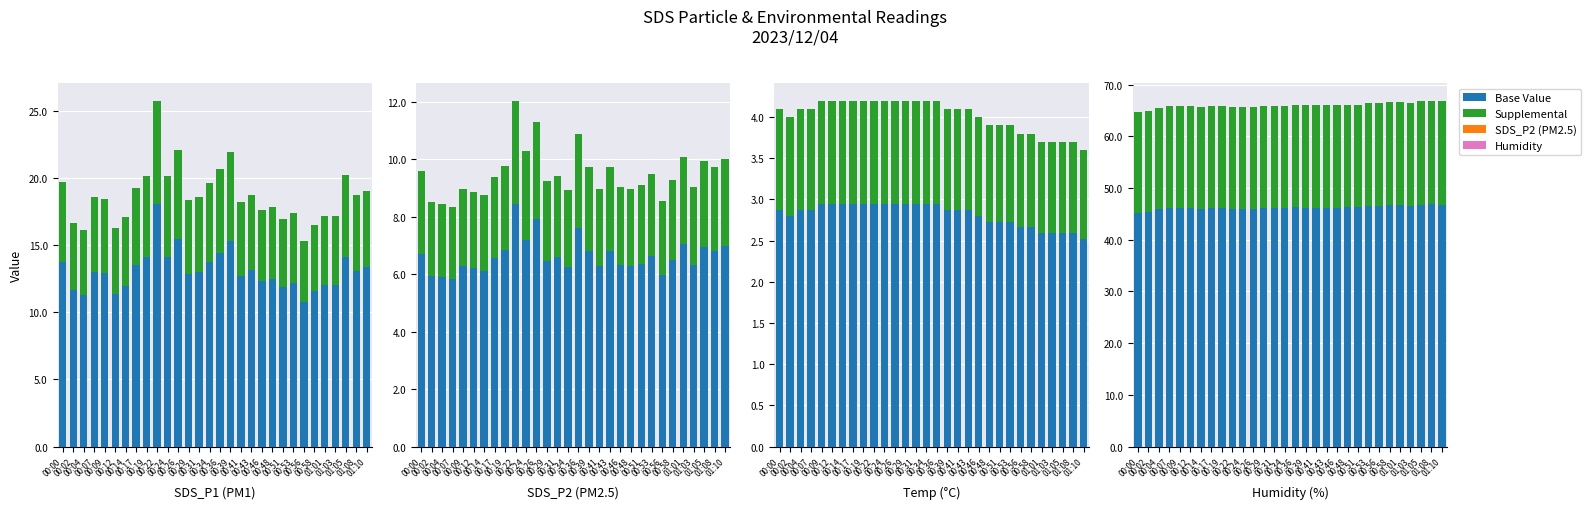

What is the difference between the highest and lowest values at 00:24?

26.2